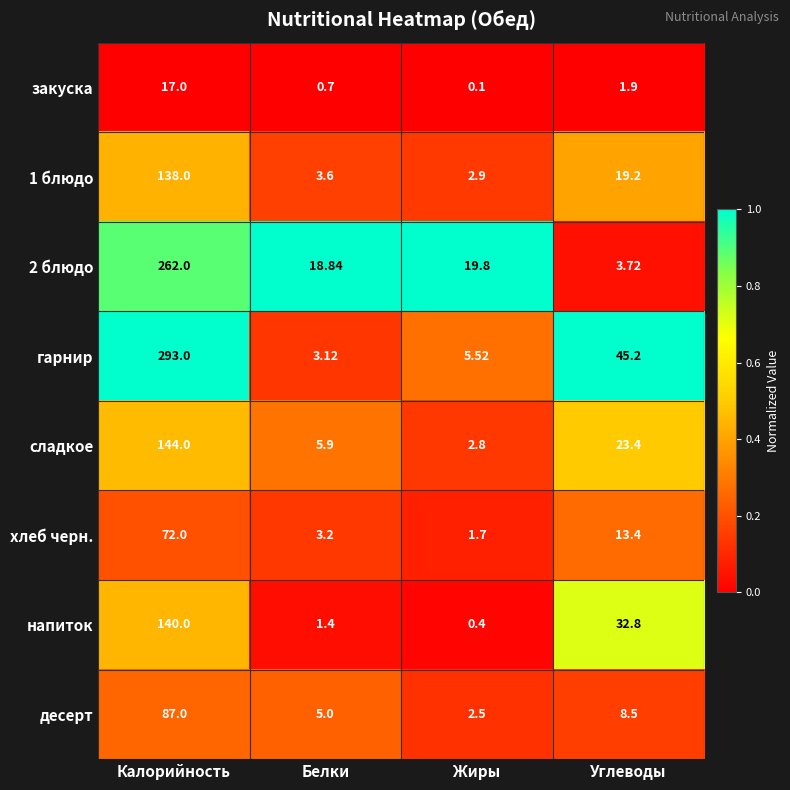

Between Белки and Углеводы, which series saw the biggest shift?

гарнир